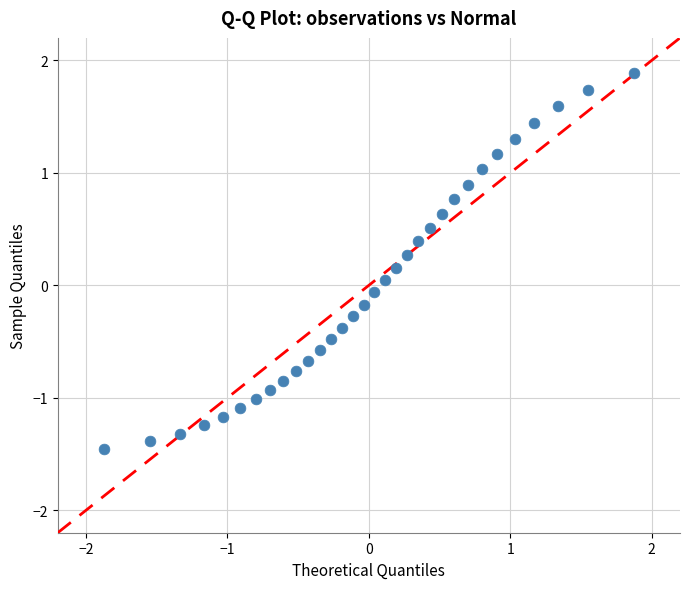

What is the range of X values (max minus min)?

3.8